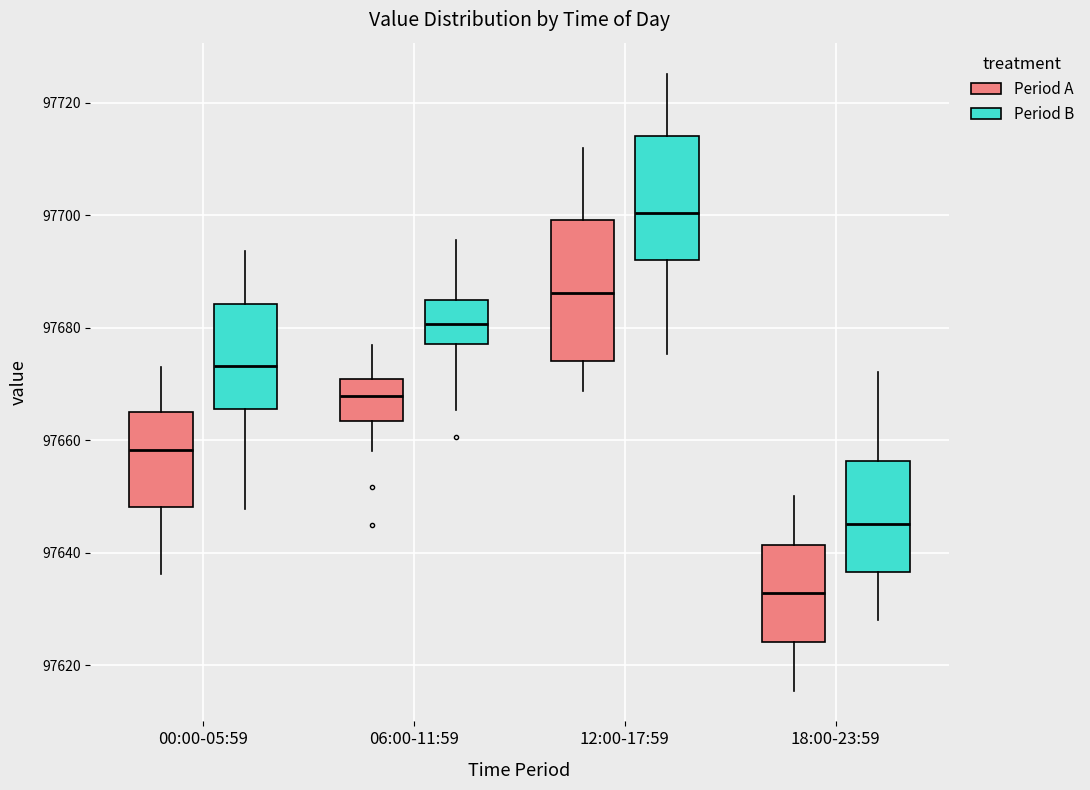

Which box has the highest median line?

12:00-17:59 (Period B)